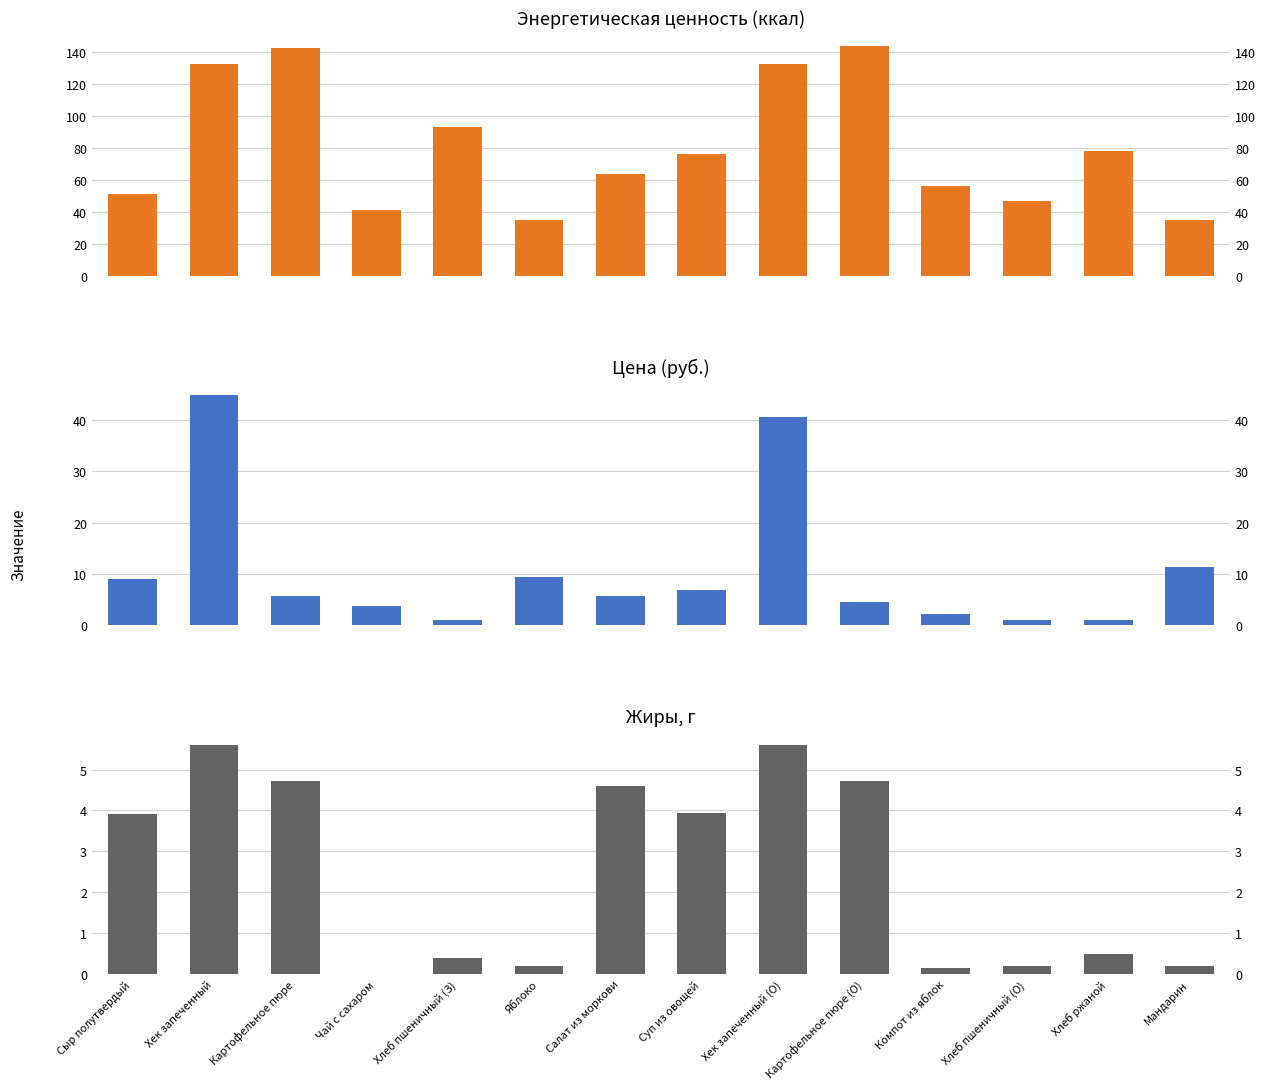

List the series in order of their peak value, highest first.

Энергетическая ценность (ккал), Цена, Жиры, г